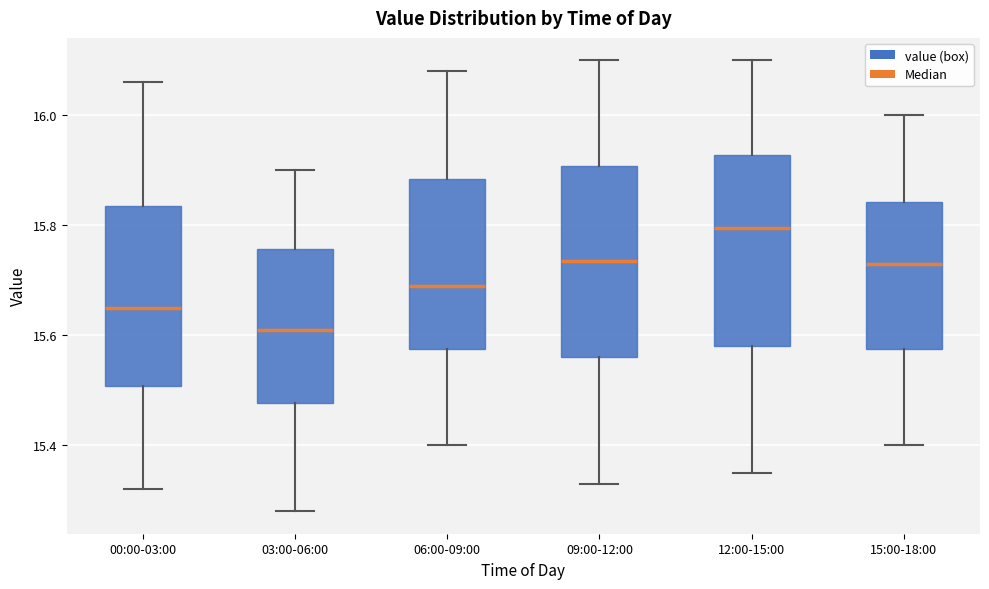

Which box's median line is the highest?

12:00-15:00